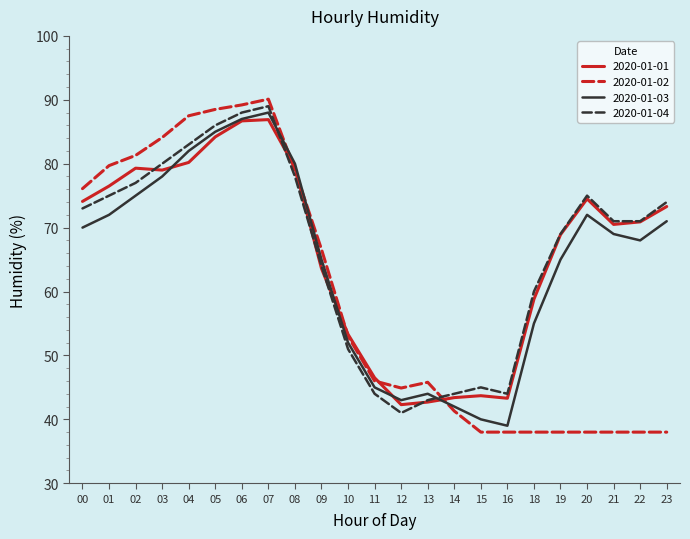

Between which two adjacent categories do 2020-01-03 and 2020-01-01 first intersect?

03 and 04